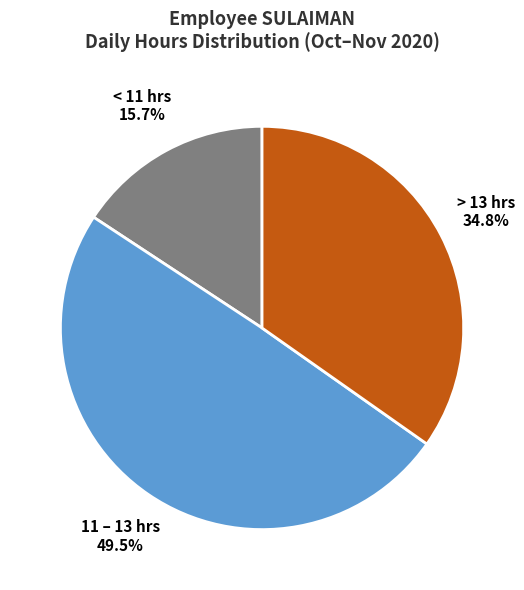

Is there a majority slice in this chart?

No